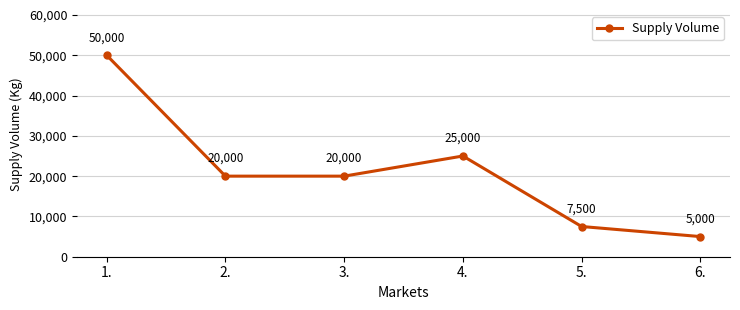

What is the change in value from 4. to 6.?

-20000